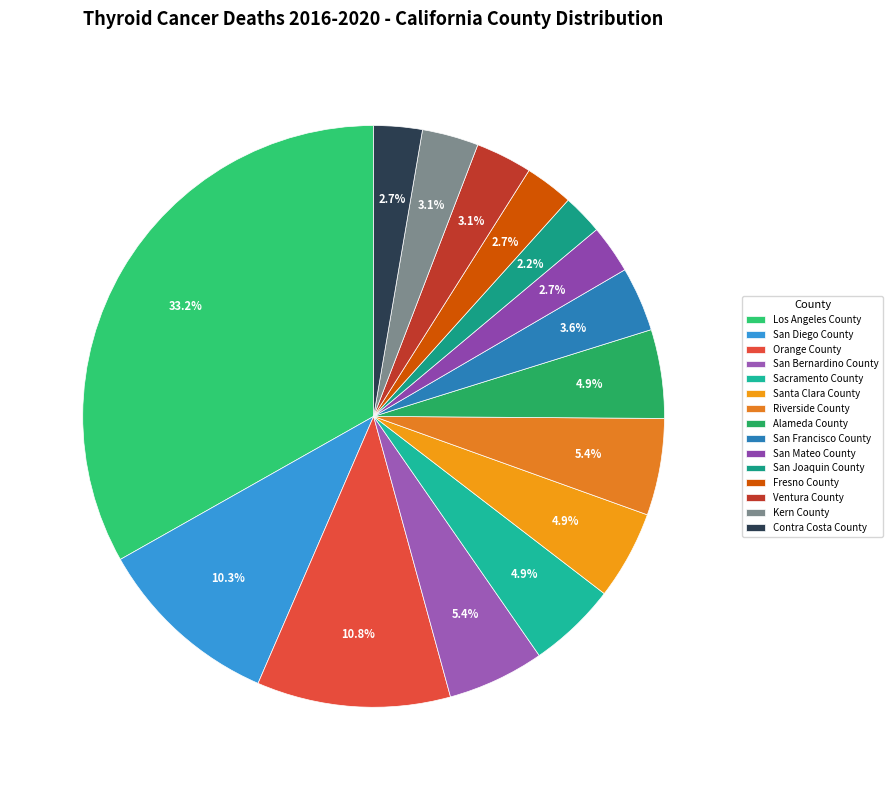

Which has a higher value, Los Angeles County or Fresno County?

Los Angeles County